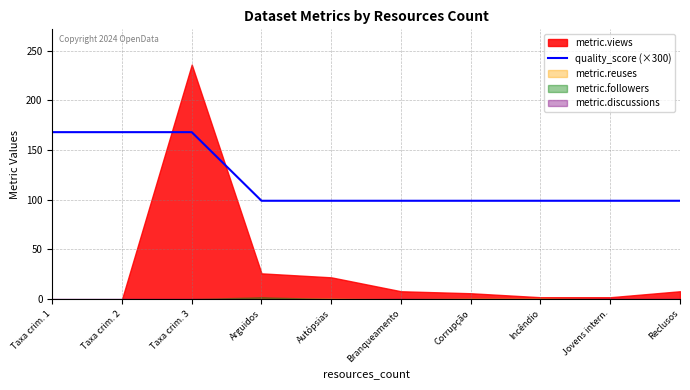

True or false: the data has more than 2 interior local peaks.

False